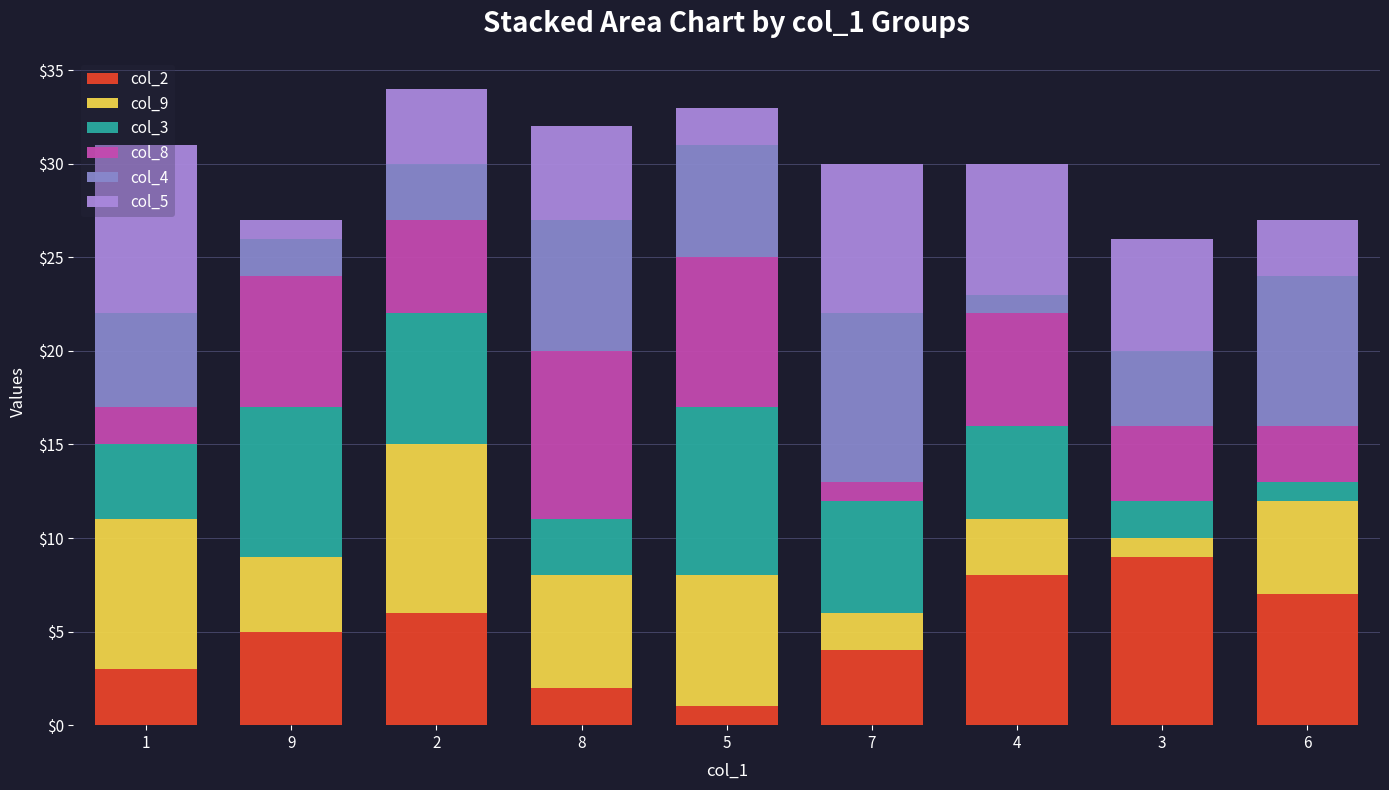

What is the approximate value of col_8 at 3?

4